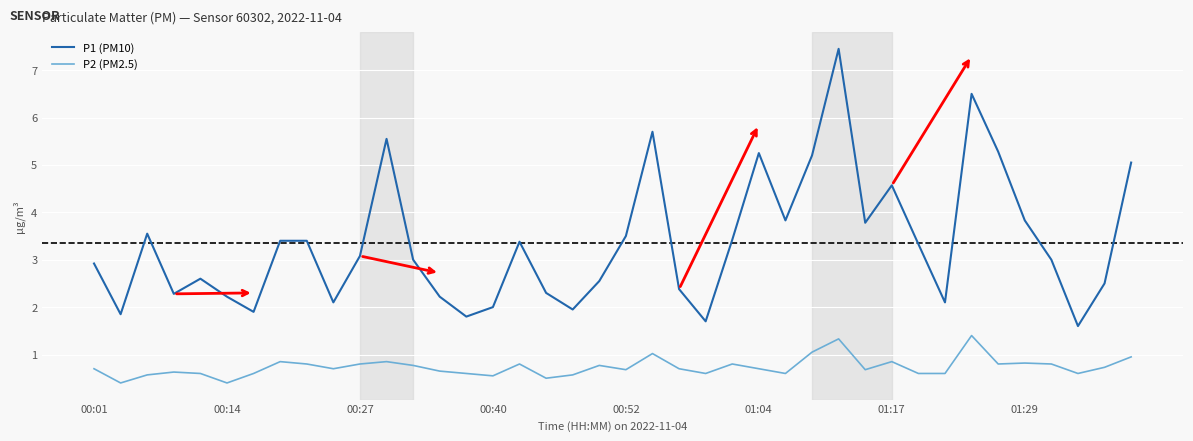

True or false: P1 (PM10) and P2 (PM2.5) intersect in this chart.

False